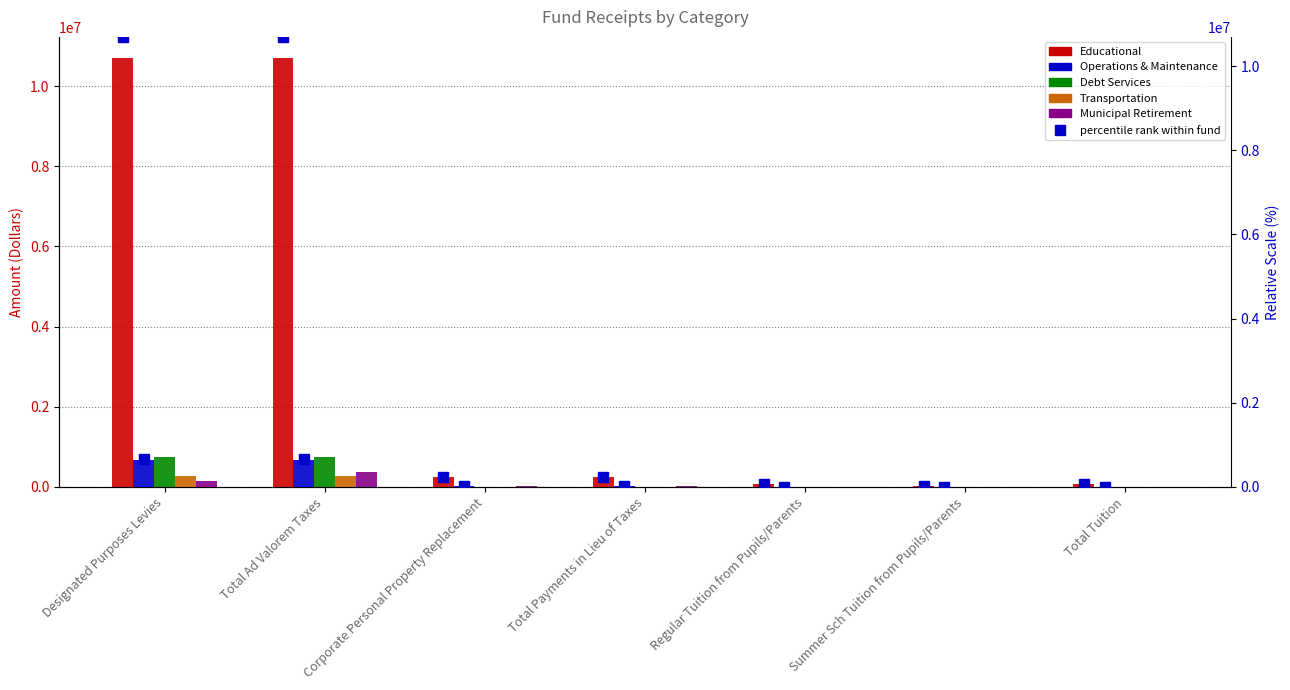

The value of Educational (pct) at Designated Purposes Levies is 10699028. True or false?

True